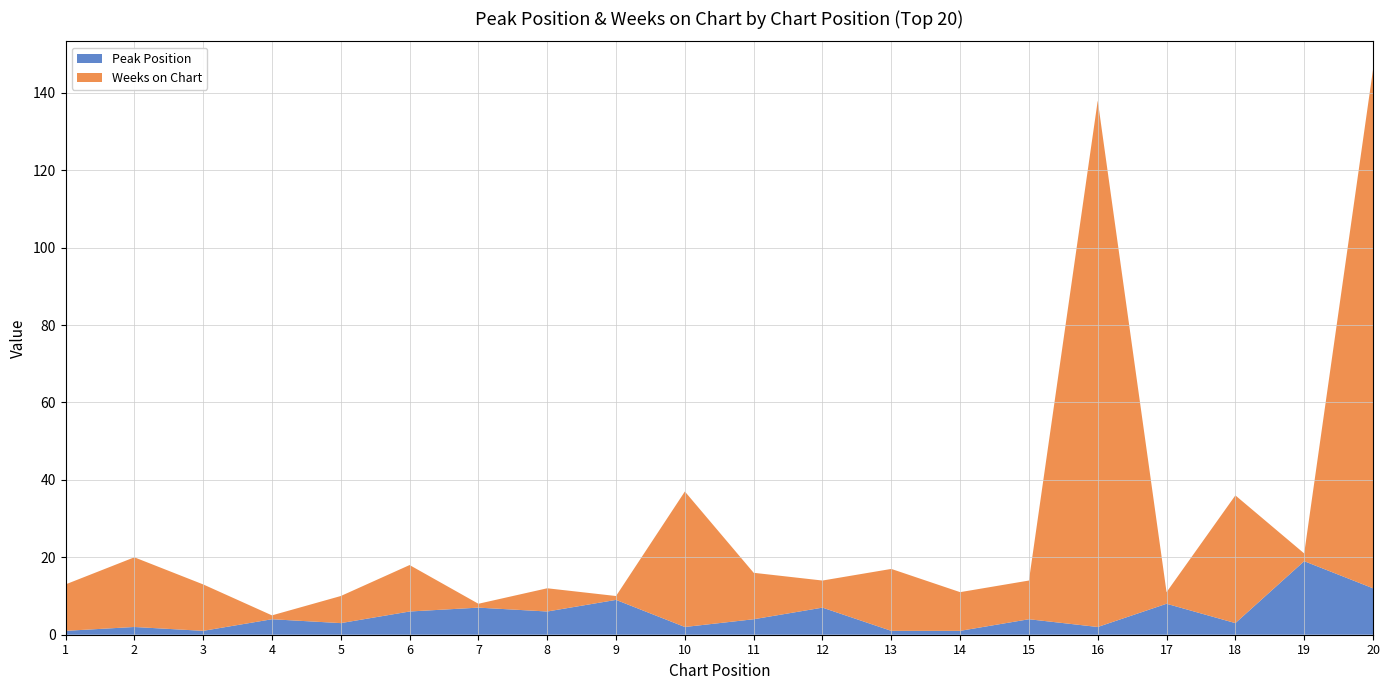

Reading right to left, list all the values displayed in this chart.

Peak Position: 12	19	3	8	2	4	1	1	7	4	2	9	6	7	6	3	4	1	2	1
Weeks on Chart: 134	2	33	3	136	10	10	16	7	12	35	1	6	1	12	7	1	12	18	12